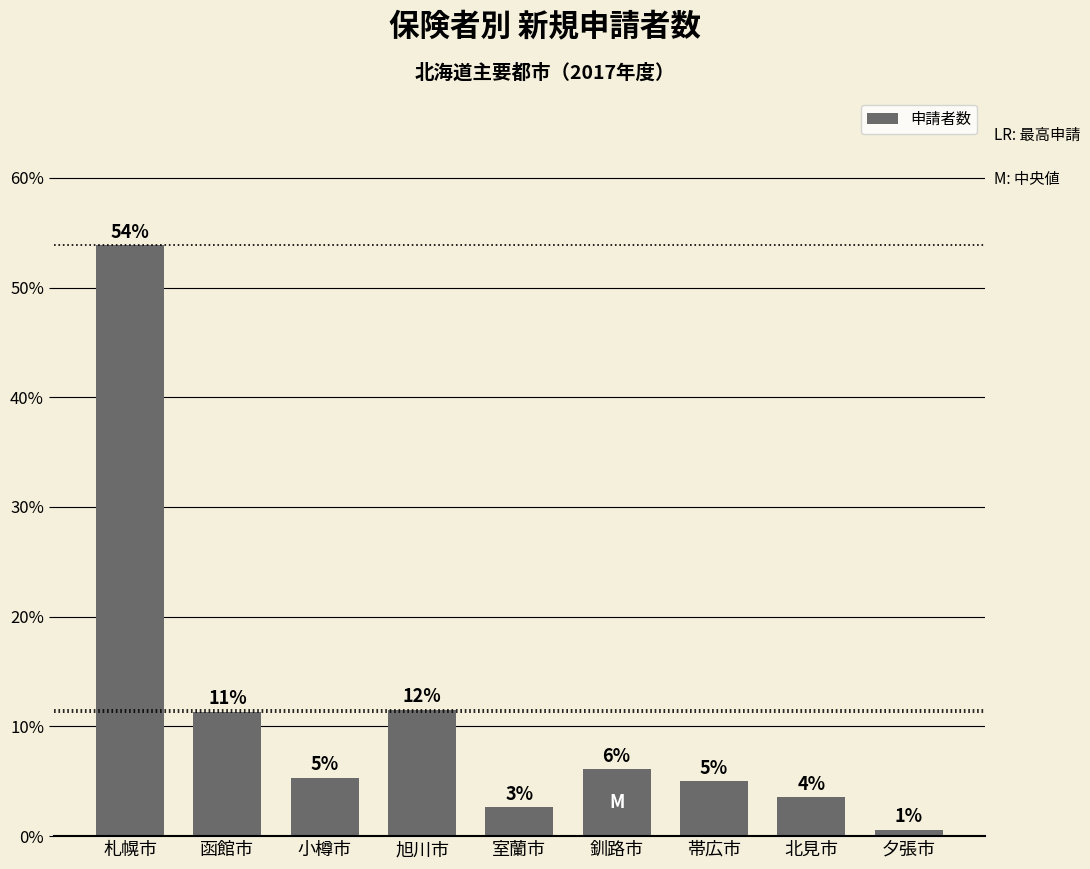

The chart shows a value of 3.6 at 北見市. True or false?

True